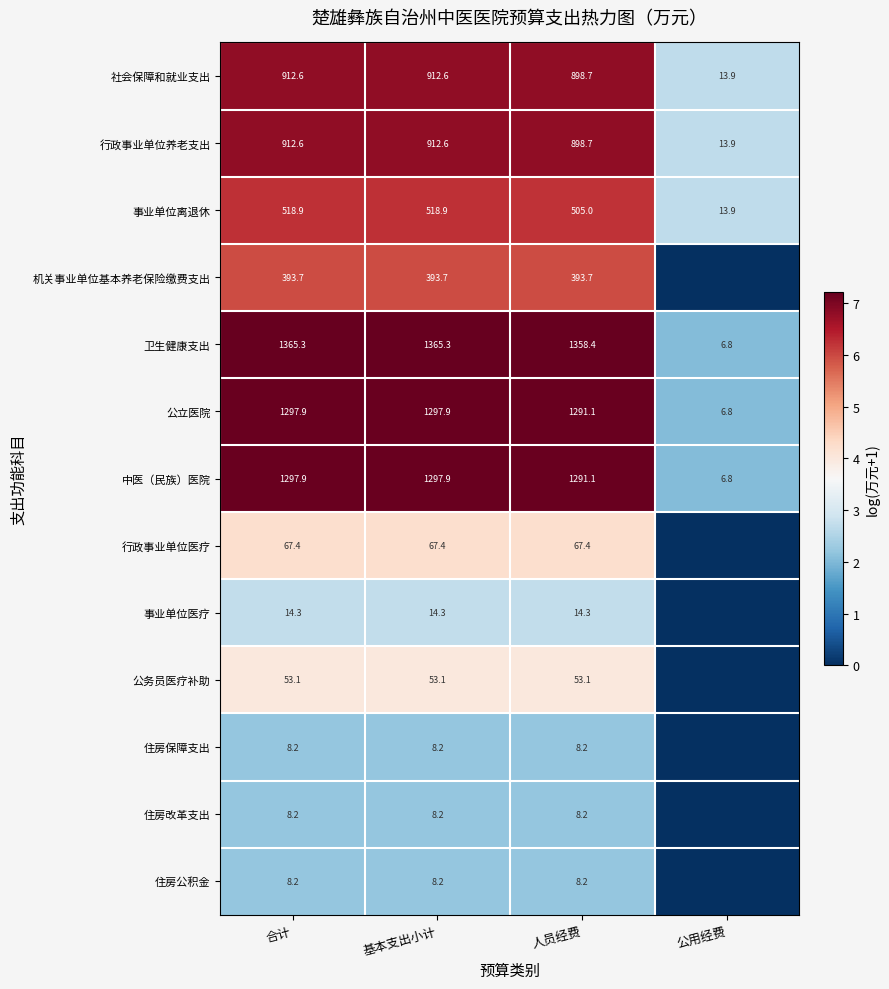

What is the spread (max minus min) of values at 基本支出小计?

1357.1